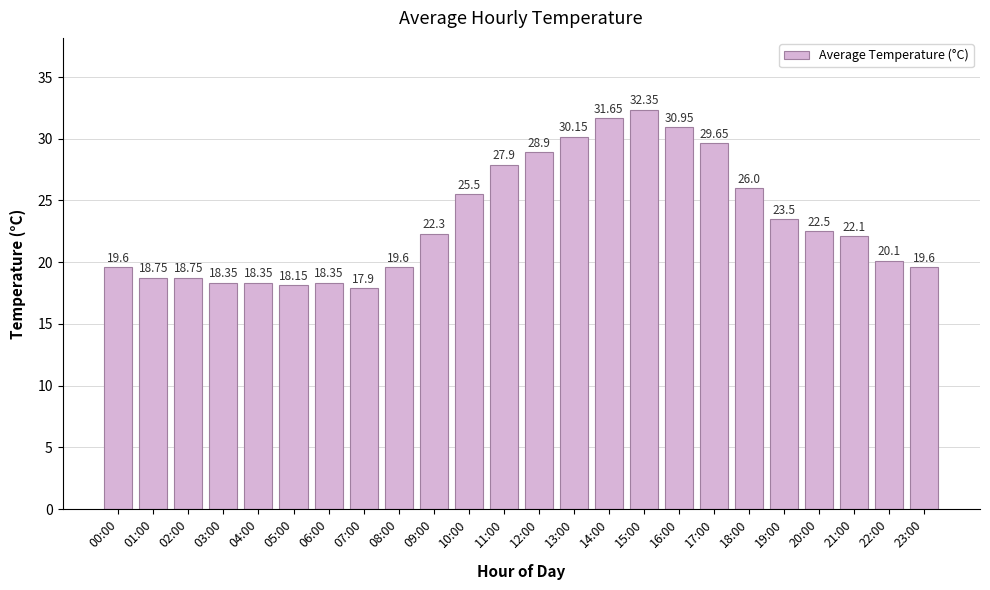

What is the difference between the values at 18:00 and 22:00?

5.9